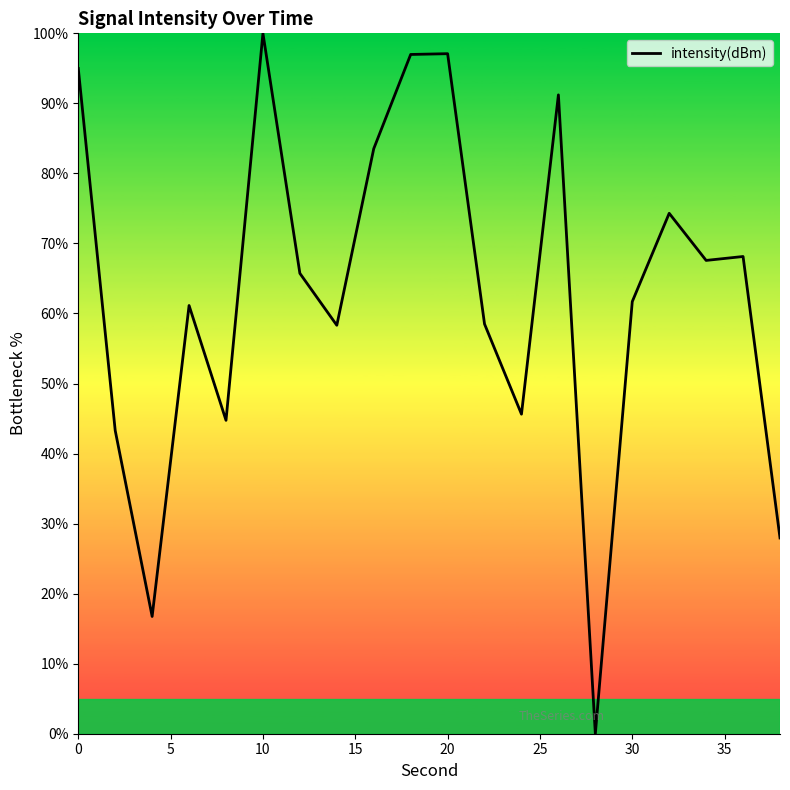

What is the difference between the maximum and minimum values?

100.0